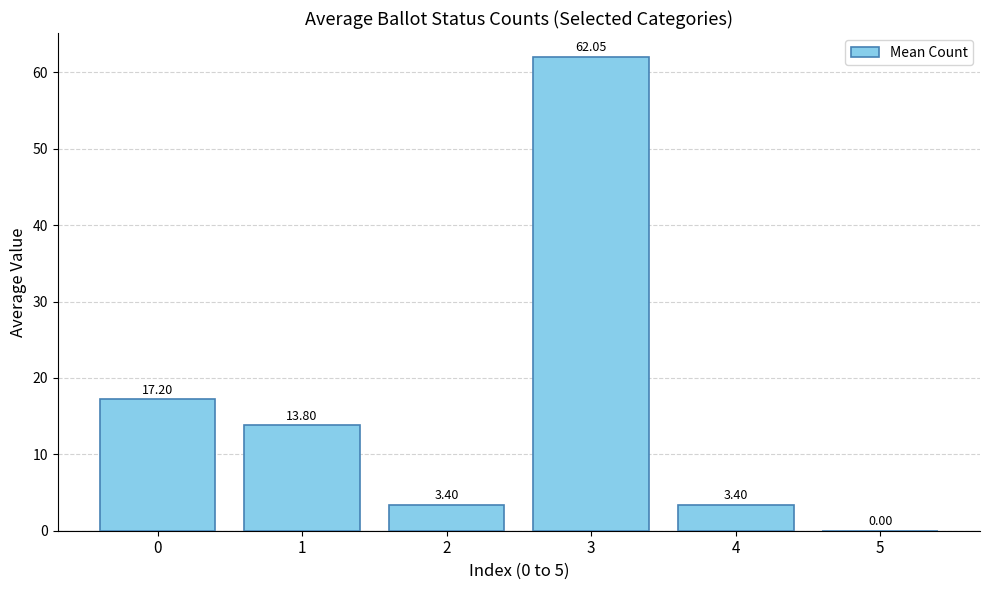

The value at 3 is 62.0. True or false?

True